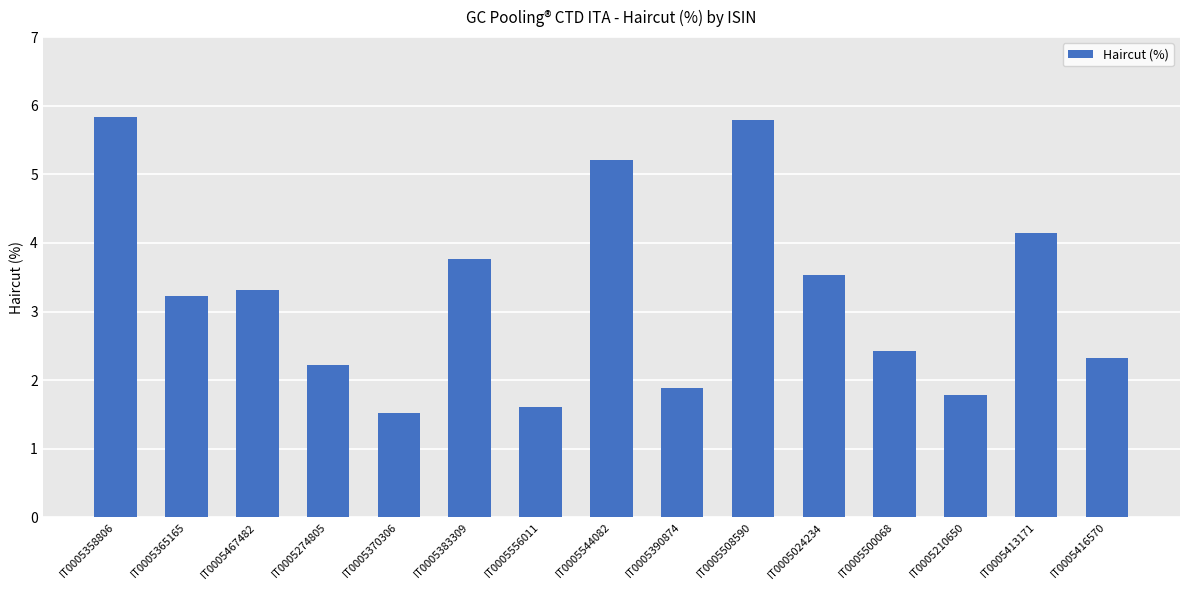

Which has a higher value, IT0005358806 or IT0005210650?

IT0005358806